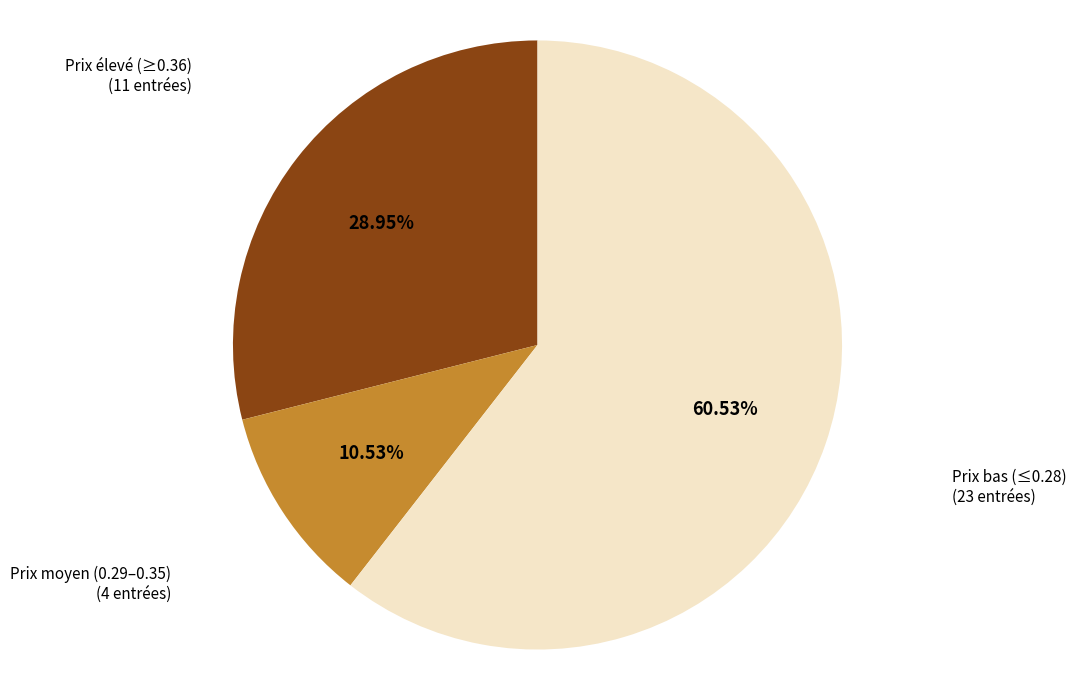

Combined, do Prix bas (≤0.28) and Prix élevé (≥0.36) account for over 50%?

Yes